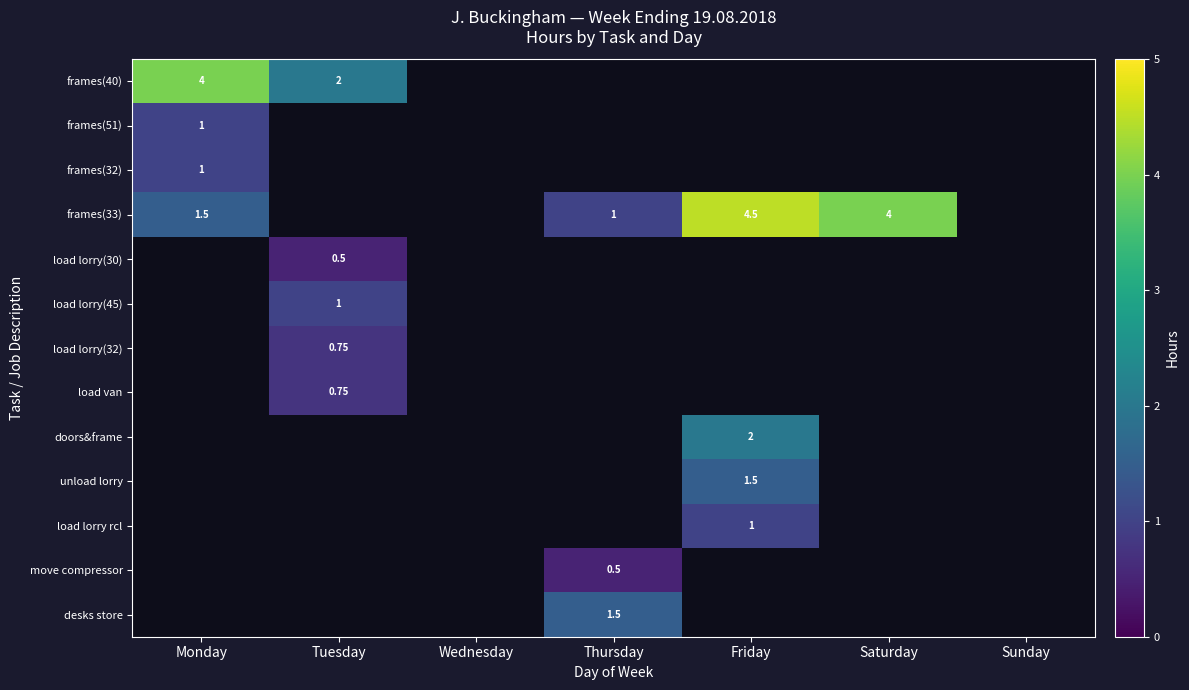

At which category does the chart reach its minimum across all series?

Tuesday